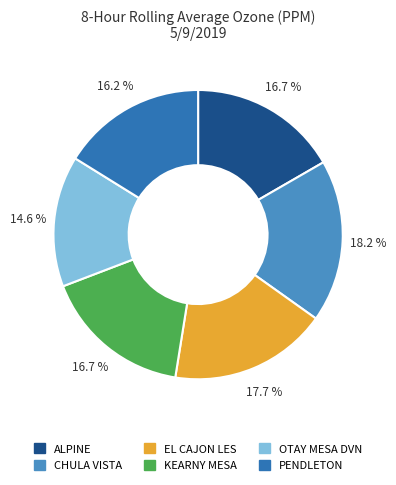

True or false: KEARNY MESA accounts for 23% of the total.

False